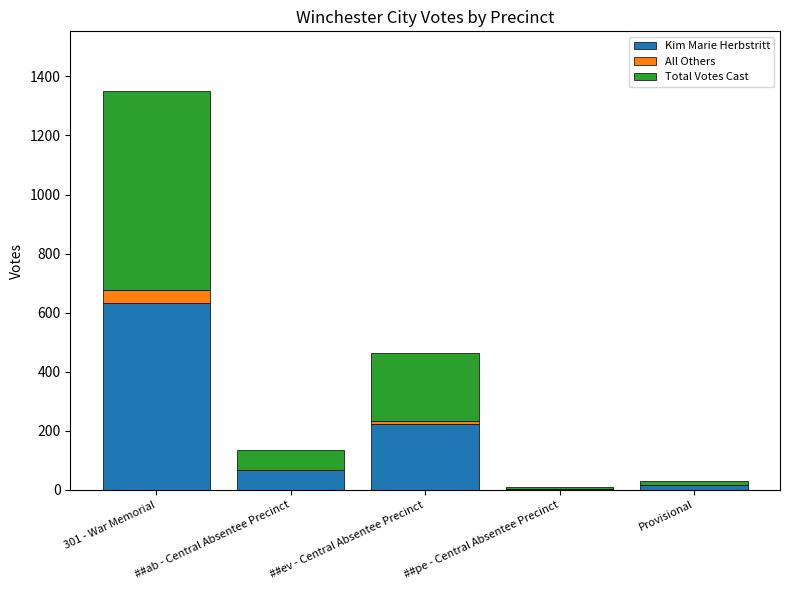

What is the total value across all series at 301 - War Memorial?

1350